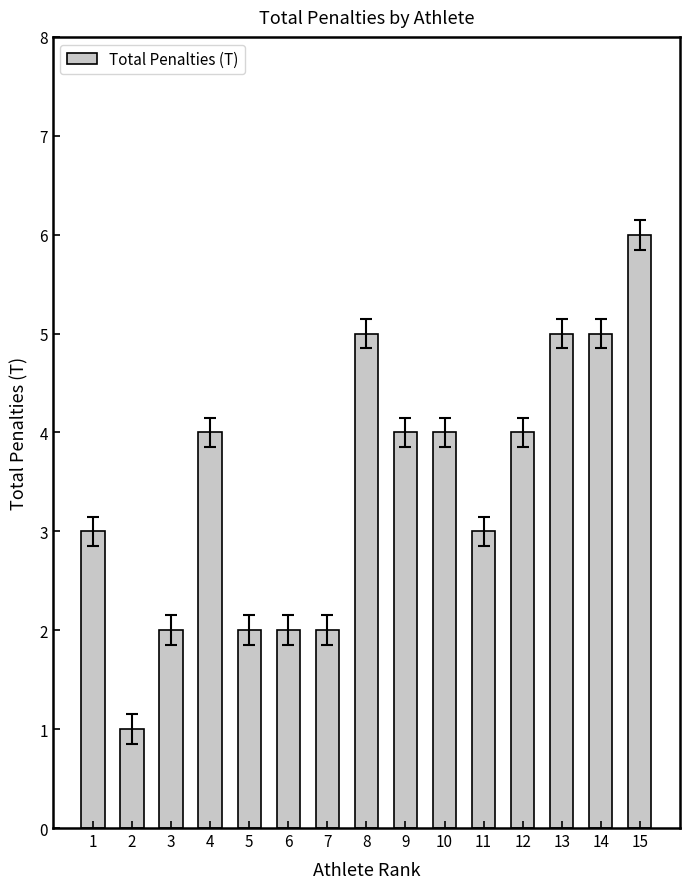

What is the difference between the maximum and minimum values?

5